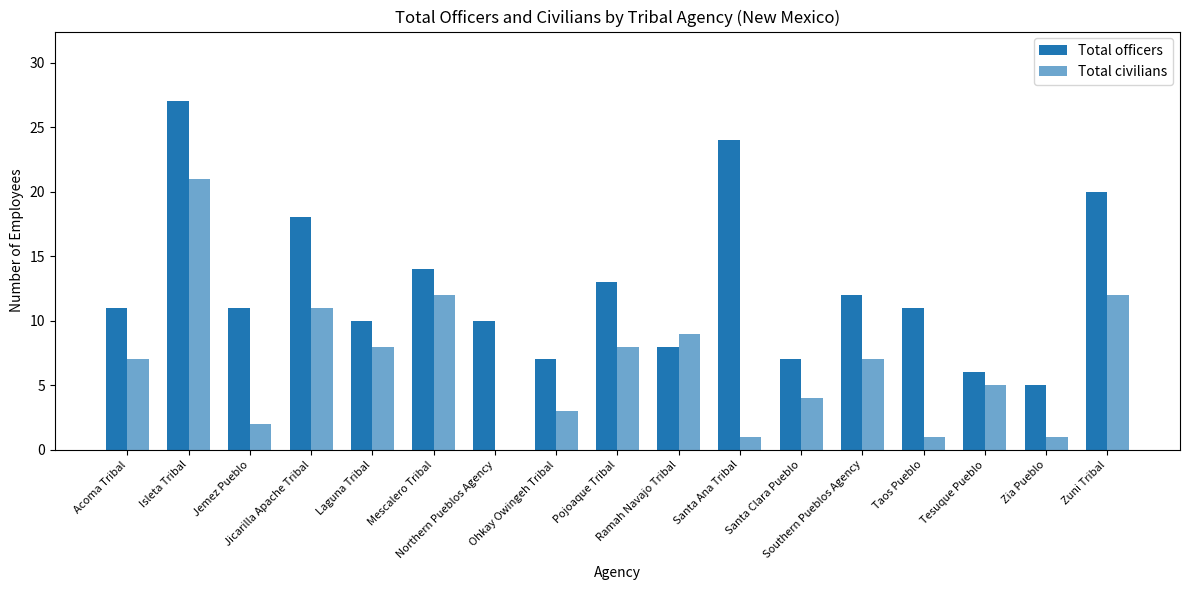

At which category is the sum across all series the highest?

Isleta Tribal